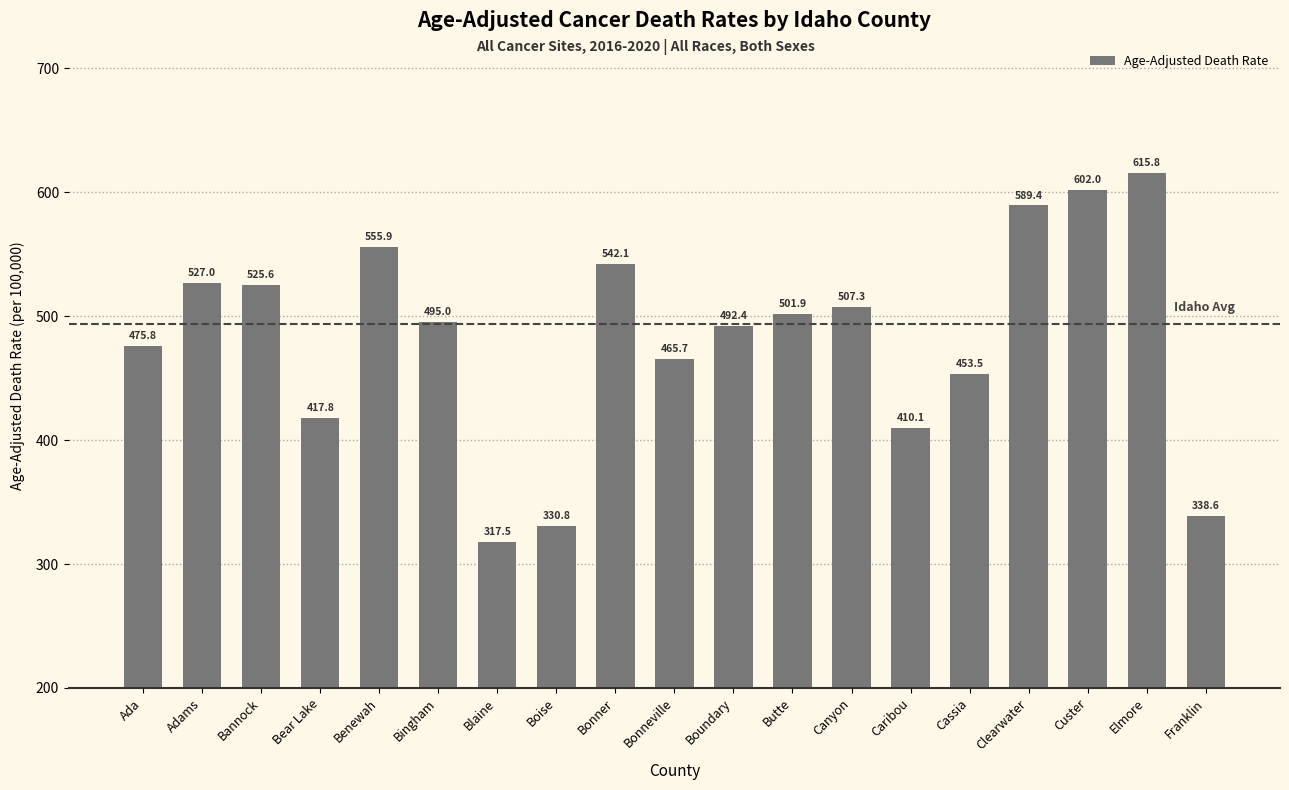

Reading left to right, transcribe all the data shown in this chart.

Ada=475.8	Adams=527.0	Bannock=525.6	Bear Lake=417.8	Benewah=555.9	Bingham=495.0	Blaine=317.5	Boise=330.8	Bonner=542.1	Bonneville=465.7	Boundary=492.4	Butte=501.9	Canyon=507.3	Caribou=410.1	Cassia=453.5	Clearwater=589.4	Custer=602.0	Elmore=615.8	Franklin=338.6